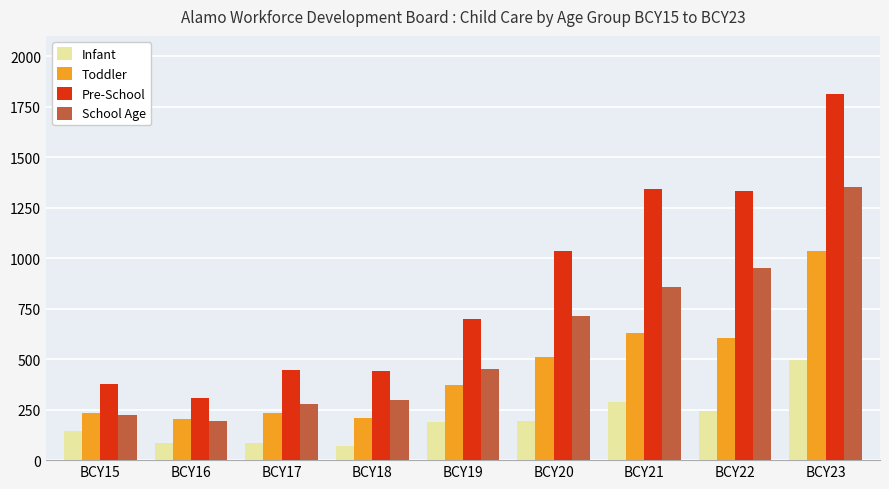

What is the difference between the maximum and minimum values in the School Age series?

1157